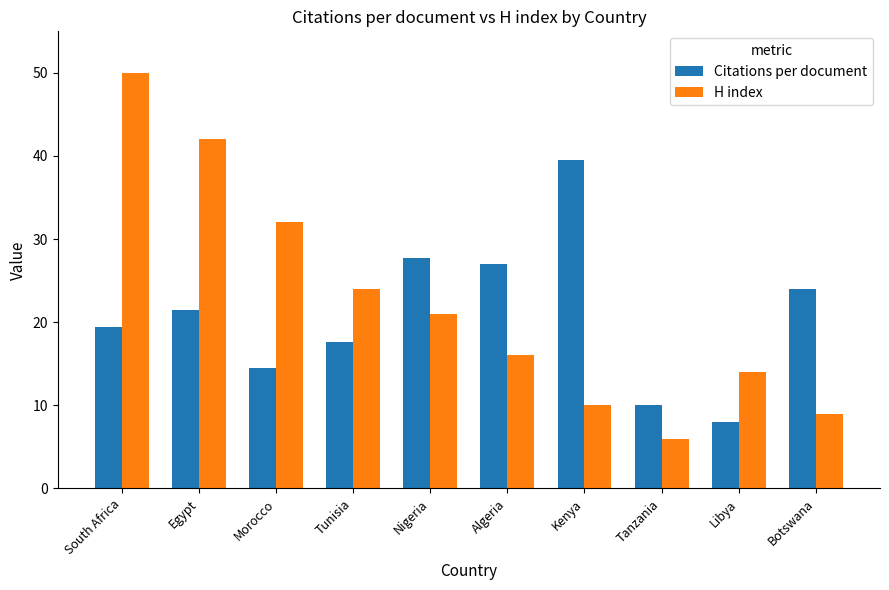

Which series has the largest range (max minus min)?

H index